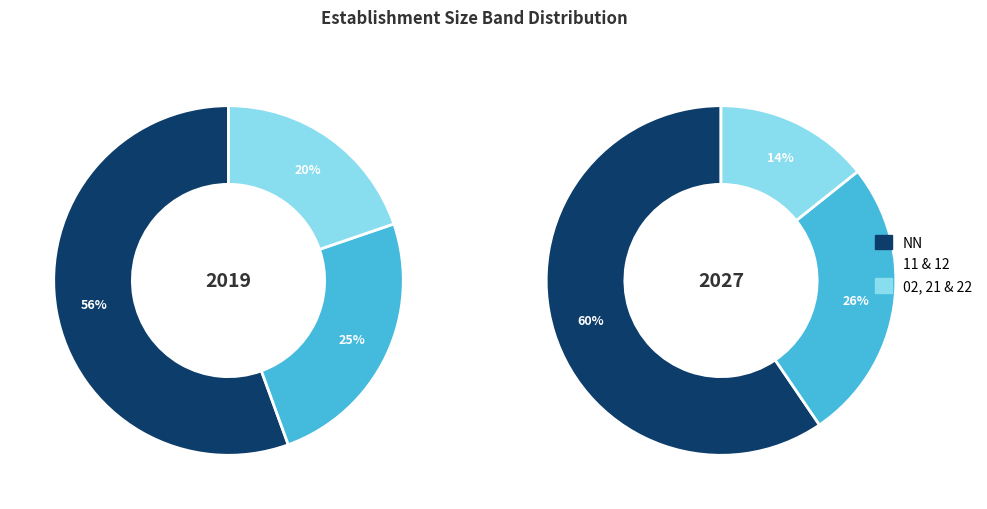

Which category has the biggest portion of the pie?

NN